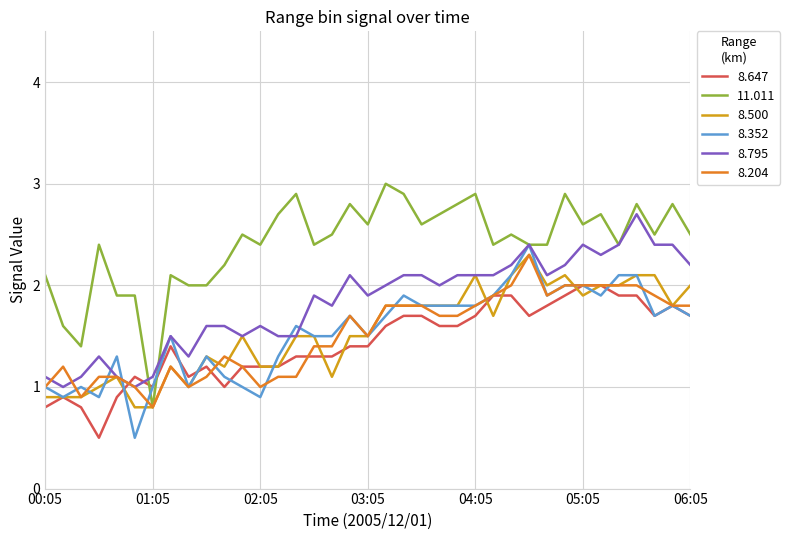

At how many categories does at least one series exceed 1?

37